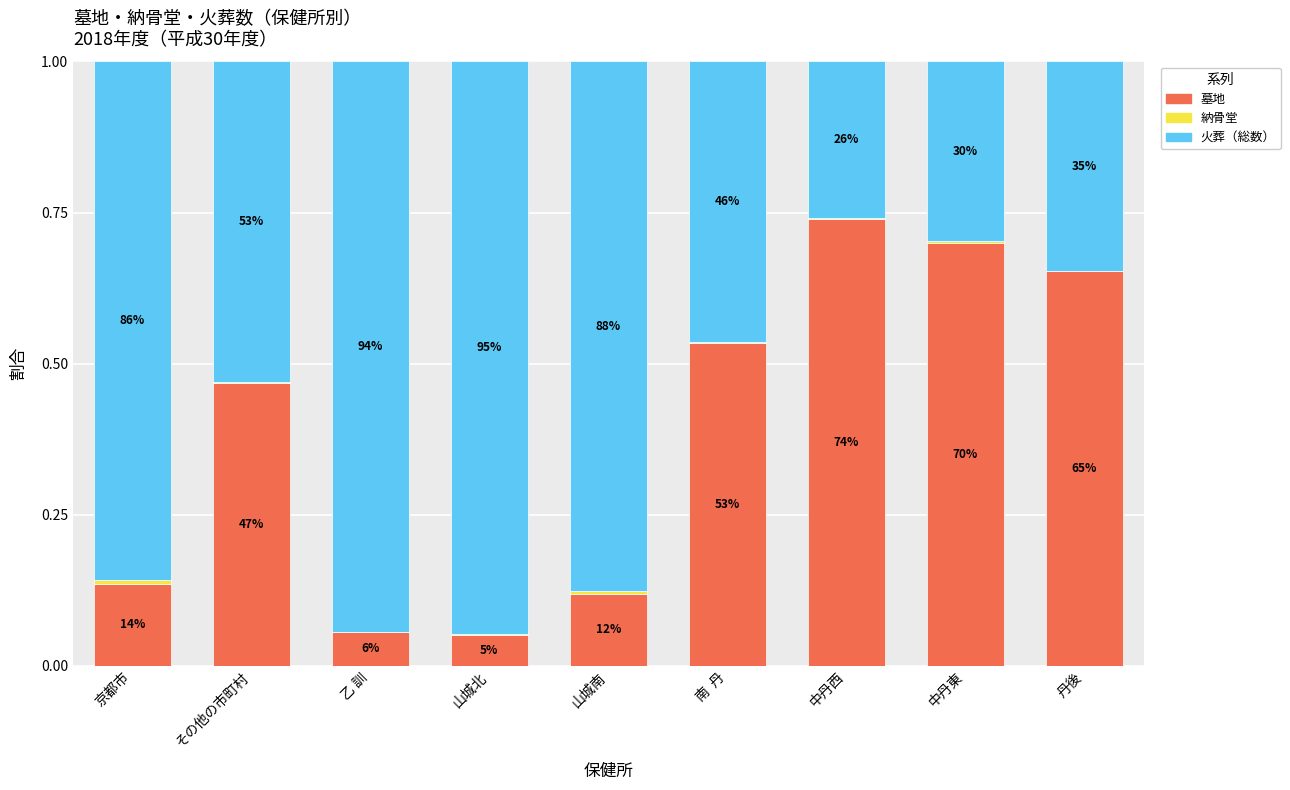

At how many categories does at least one series exceed 0?

9